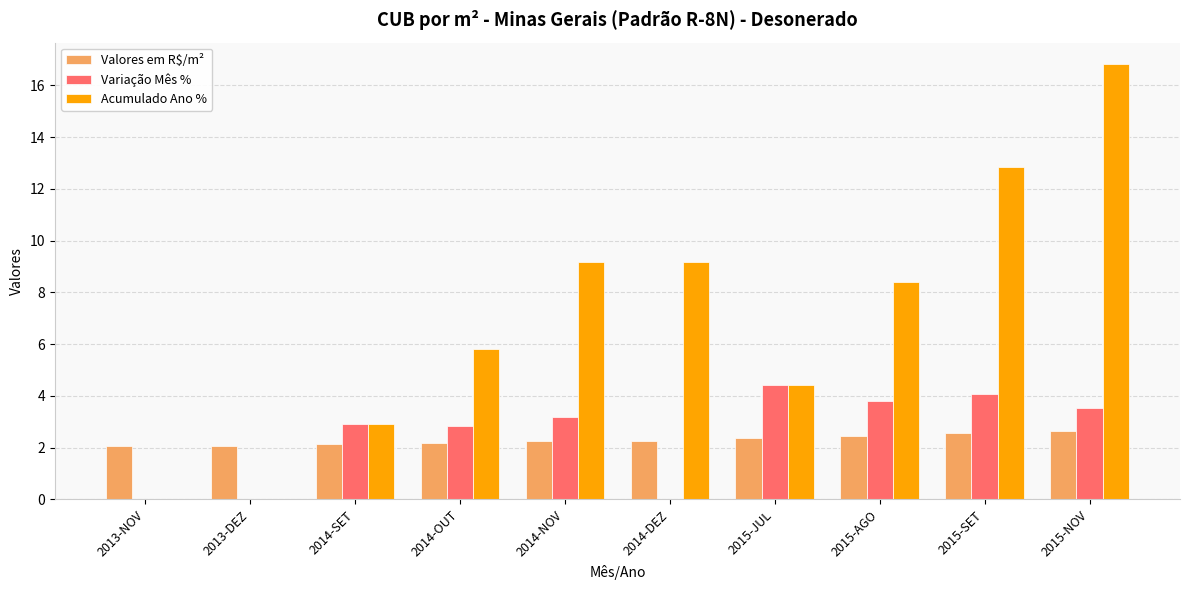

What is the approximate value of Variação Mês % at 2014-OUT?

2.8